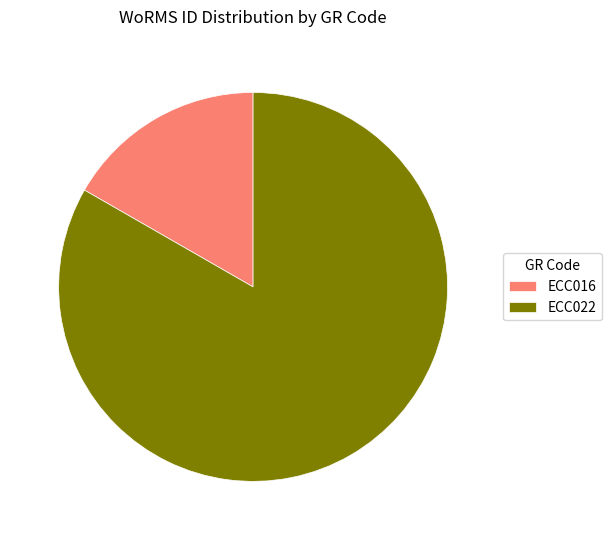

Approximately how many times larger is the value at ECC022 compared to ECC016?

5.0